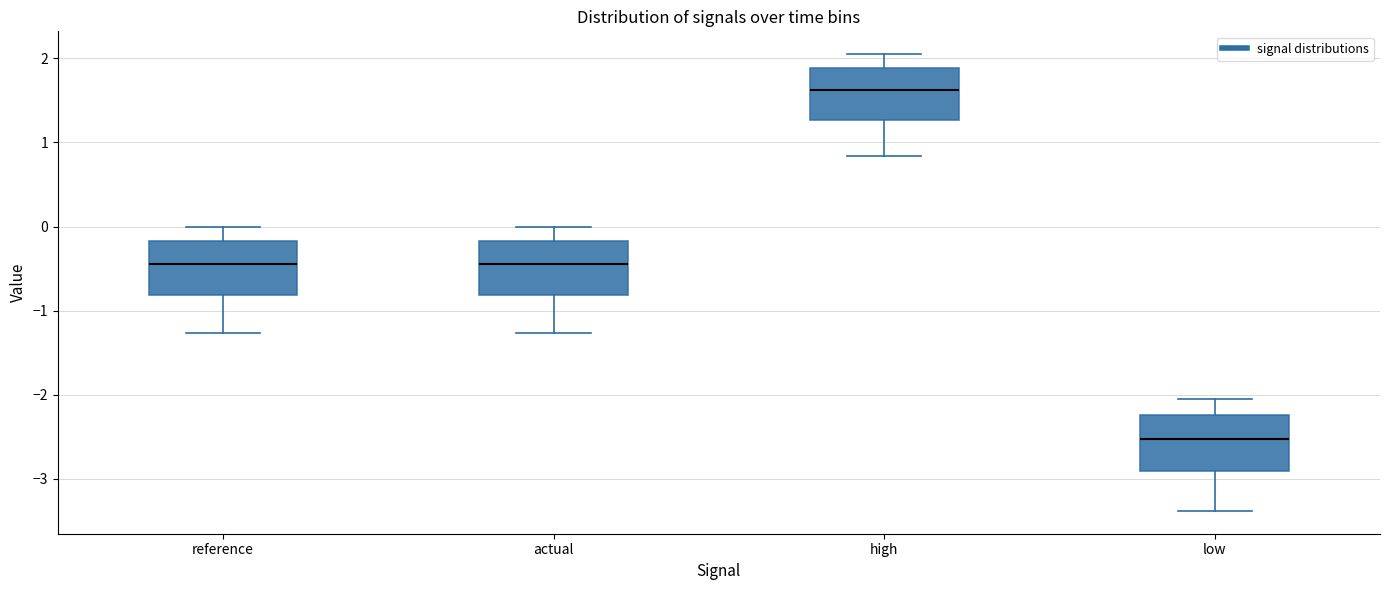

Which box has the lowest median line?

low